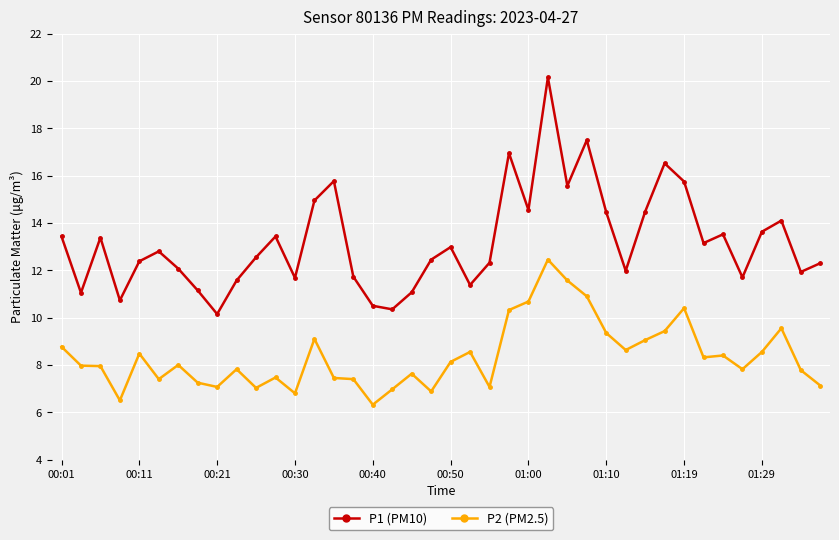

What is the value of the P1 (PM10) point at the 25th from the left?

14.6